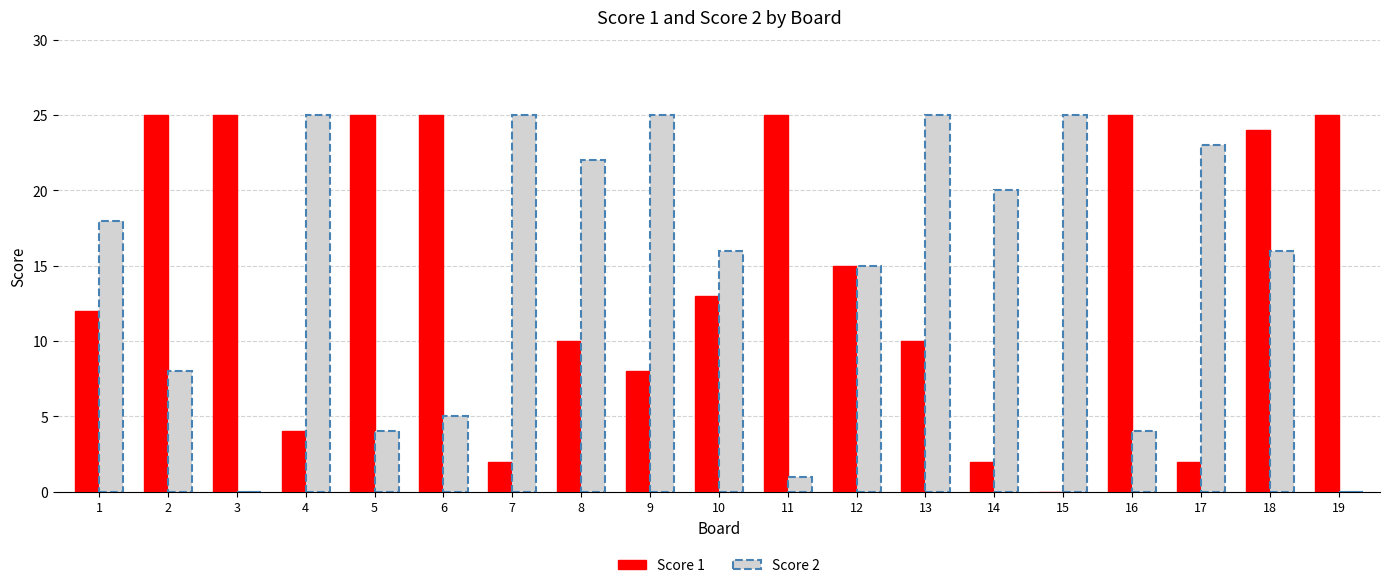

The Score 2 series shows 4 at 16. True or false?

True